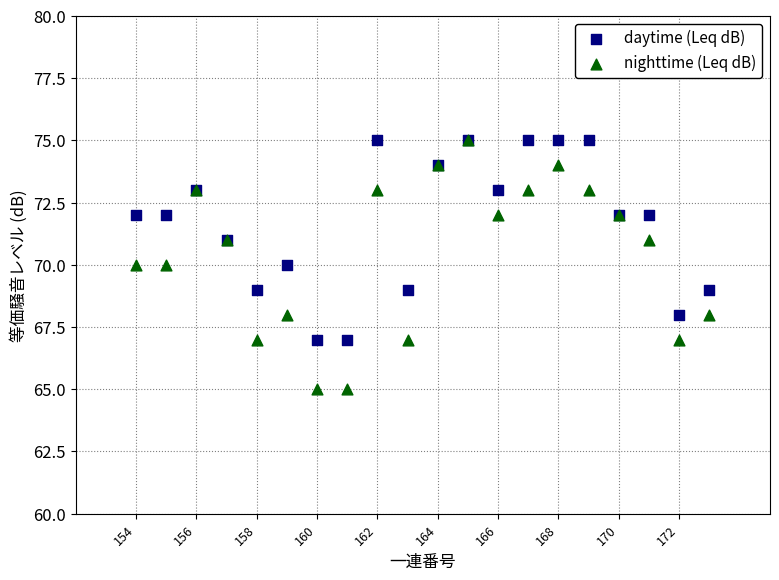

Which series has the largest Y range (max minus min)?

nighttime (Leq dB)